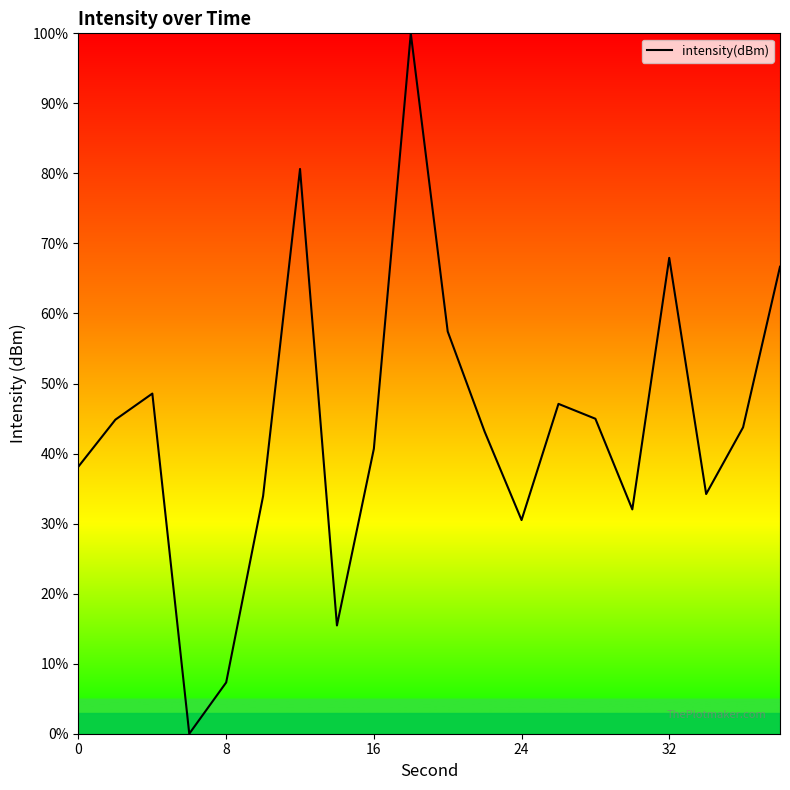

What is the greatest value displayed?

100.0